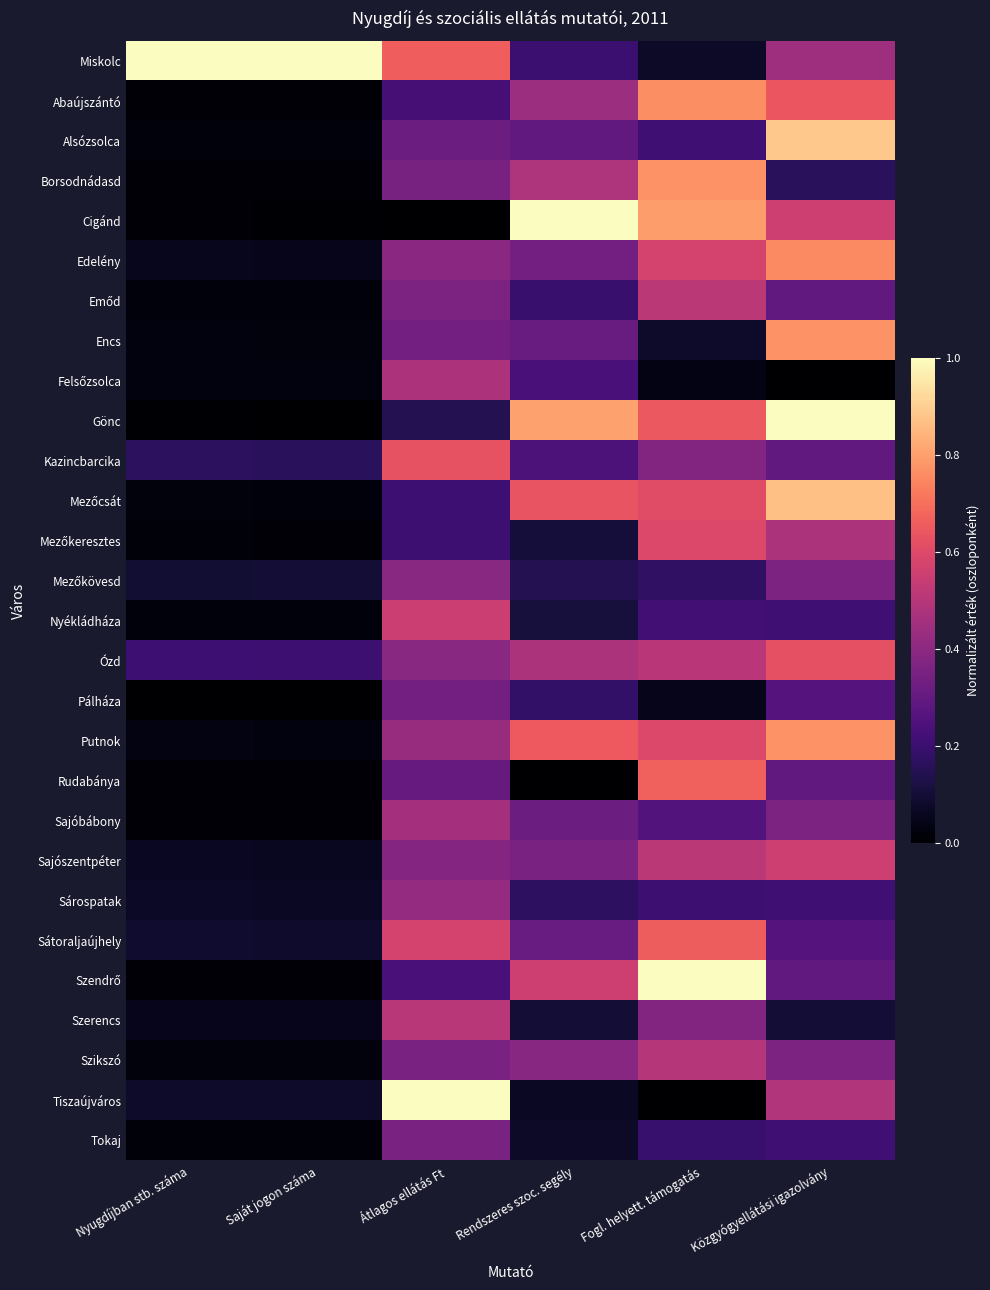

Which category has the highest value across all series?

Nyugdíjban stb. száma